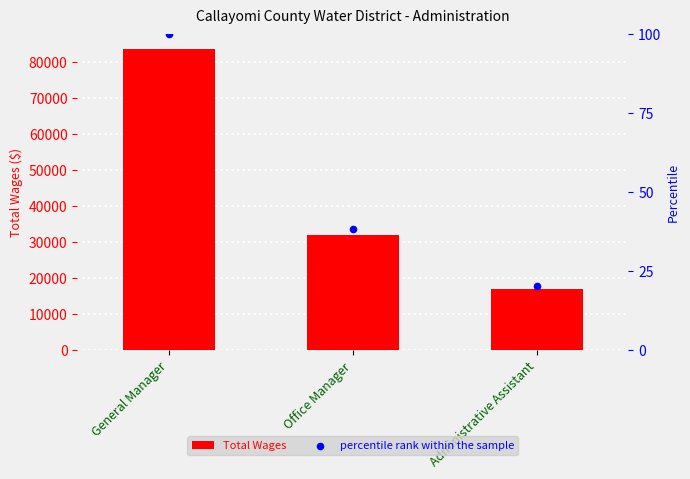

Approximately how many times larger is the value at Administrative Assistant compared to Office Manager?

0.5